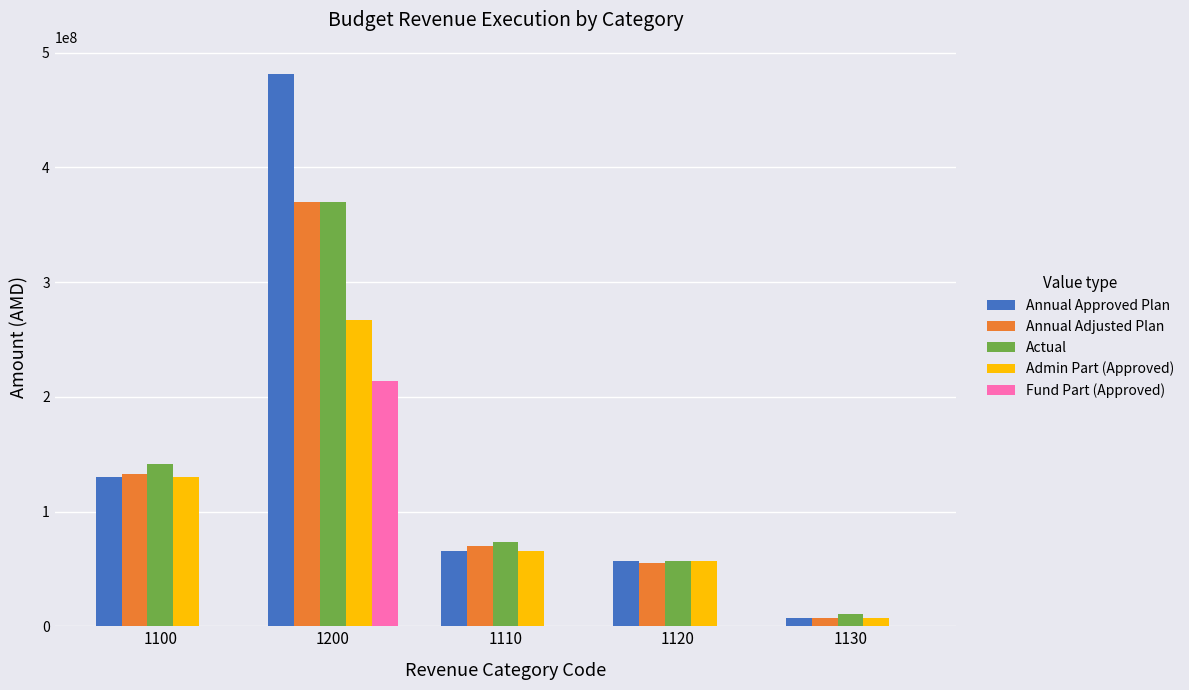

What is the maximum value for Annual Adjusted Plan?

370312949.8